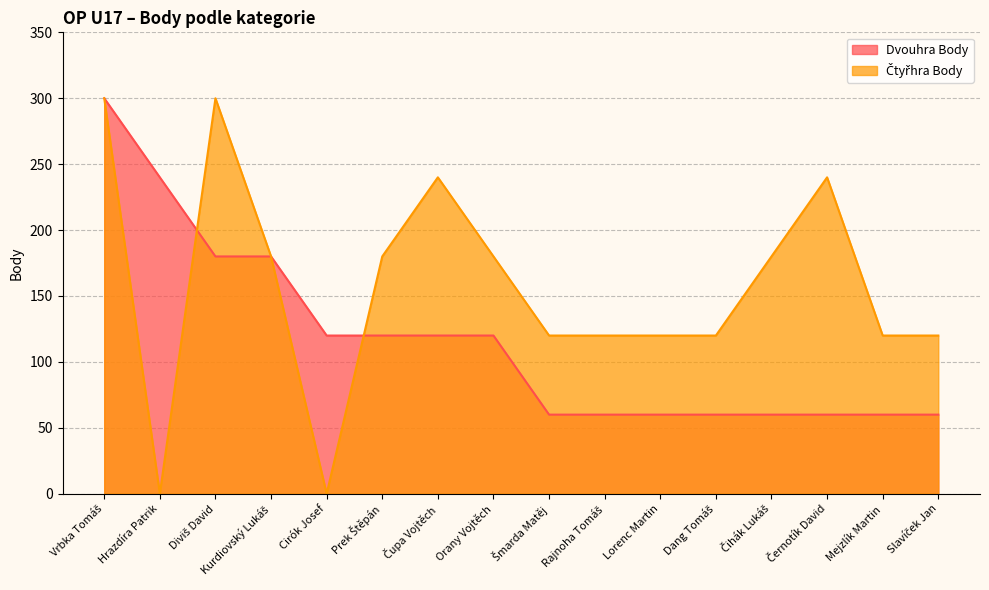

Where do Dvouhra Body and Čtyřhra Body first cross each other?

Hrazdíra Patrik and Diviš David